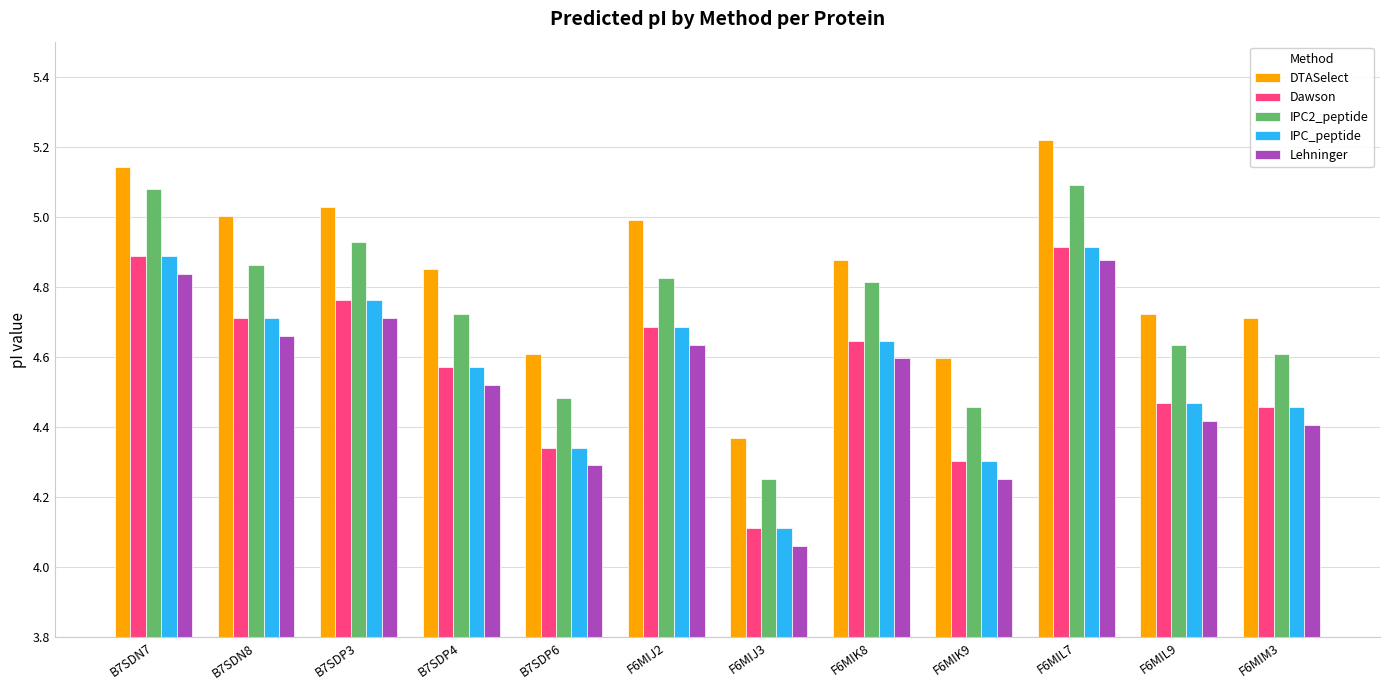

At which category does the chart reach its peak across all series?

F6MIL7